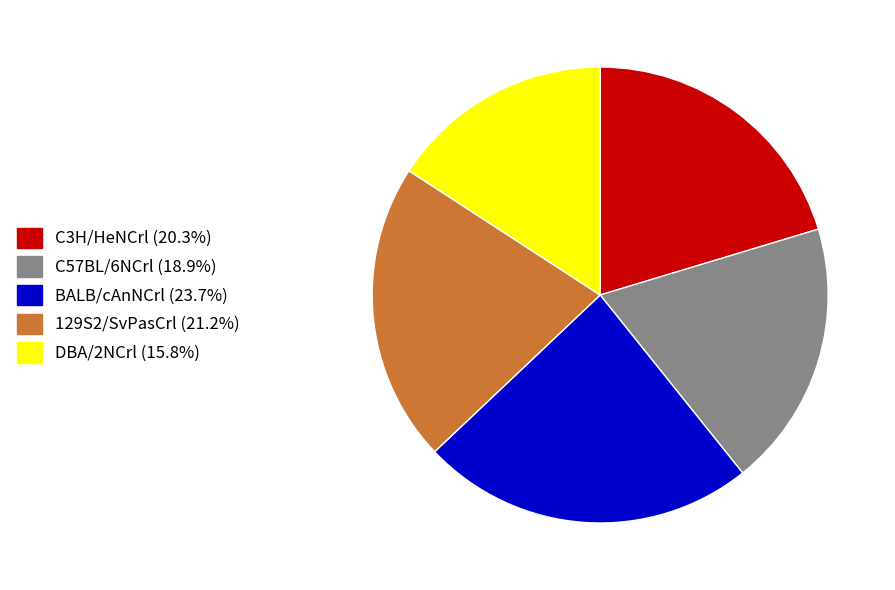

Is the sum of BALB/cAnNCrl and C57BL/6NCrl greater than half?

No